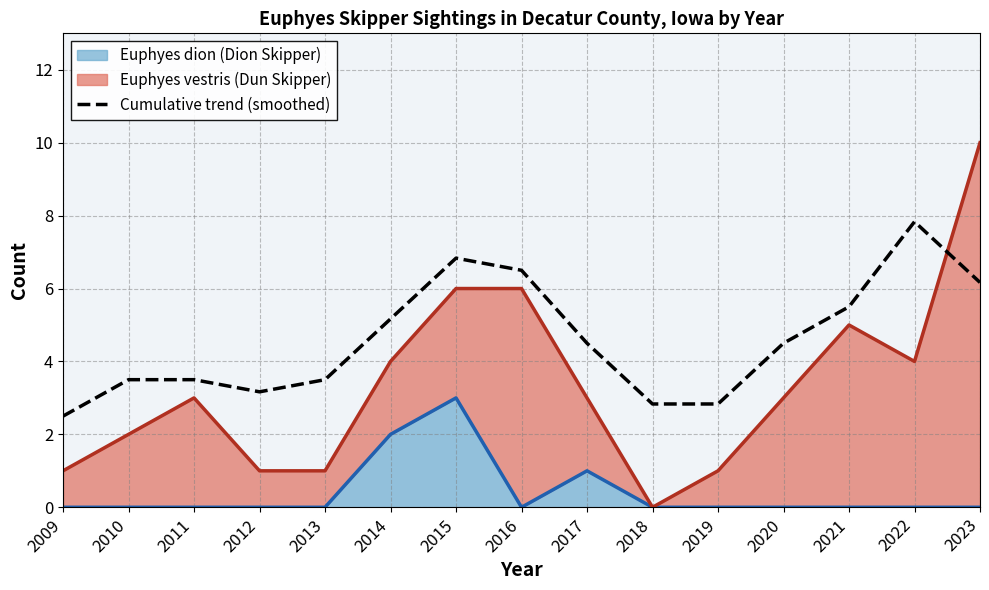

Is it true that the value at 2016 is 6.5?

True